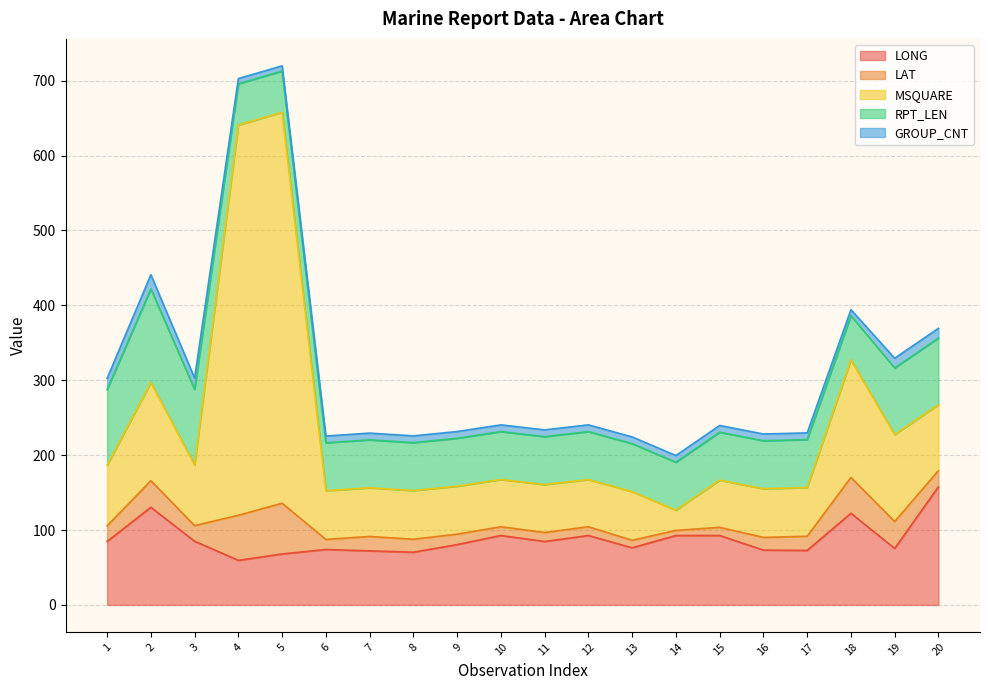

Reading right to left, transcribe all the data shown in this chart.

LONG: 157.8	75.4	122.4	72.8	73.2	92.7	92.7	76.3	92.7	84.7	92.7	80.6	70.4	72.2	74.0	68.1	59.5	85.0	130.4	84.8
LAT: 21.5	36.0	47.8	18.9	17.0	10.9	6.8	10.0	11.7	12.0	11.7	13.9	17.3	19.2	13.5	67.6	60.2	20.9	35.5	20.7
MSQUARE: 88.0	116.0	157.0	65.0	65.0	63.0	27.0	65.0	63.0	64.0	63.0	64.0	65.0	65.0	65.0	522.0	521.0	81.0	131.0	81.0
RPT_LEN: 89.0	89.0	59.0	64.0	64.0	64.0	64.0	64.0	64.0	64.0	64.0	64.0	64.0	64.0	64.0	55.0	55.0	101.0	125.0	101.0
GROUP_CNT: 13.0	13.0	8.0	9.0	9.0	9.0	9.0	9.0	9.0	9.0	9.0	9.0	9.0	9.0	9.0	7.0	7.0	15.0	19.0	15.0